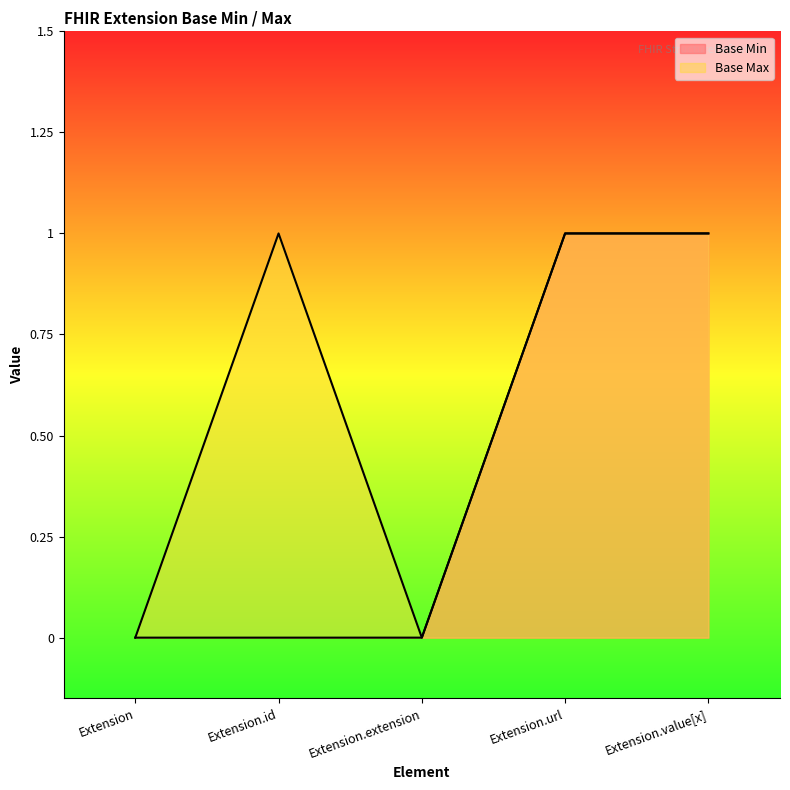

Which has a higher value, Extension or Extension.extension?

Extension